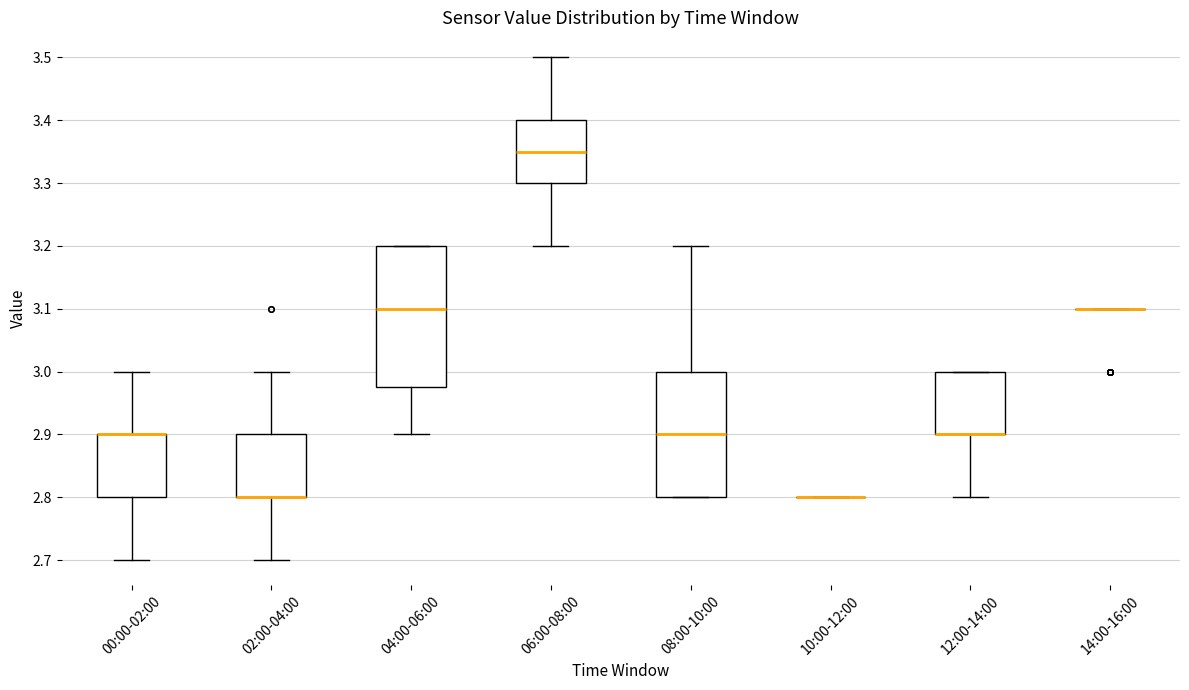

Reading left to right, transcribe this box plot: for each box, give where its median line is, the range the box spans, and where its two whiskers end, as read against the y-axis. The values are not printed on the chart, so give them approximately, as read against the axis.

00:00-02:00: median 2.90 (drawn on the box's upper edge), box 2.80 to 2.90, whiskers 2.70 to 3.00
02:00-04:00: median 2.80 (drawn on the box's lower edge), box 2.80 to 2.90, whiskers 2.70 to 3.00
04:00-06:00: median 3.10, box 2.98 to 3.20, whiskers 2.90 to 3.20
06:00-08:00: median 3.35, box 3.30 to 3.40, whiskers 3.20 to 3.50
08:00-10:00: median 2.90, box 2.80 to 3.00, whiskers 2.80 to 3.20
10:00-12:00: box collapsed to a line at 2.80, whiskers 2.80 to 2.80
12:00-14:00: median 2.90 (drawn on the box's lower edge), box 2.90 to 3.00, whiskers 2.80 to 3.00
14:00-16:00: box collapsed to a line at 3.10, whiskers 3.10 to 3.10